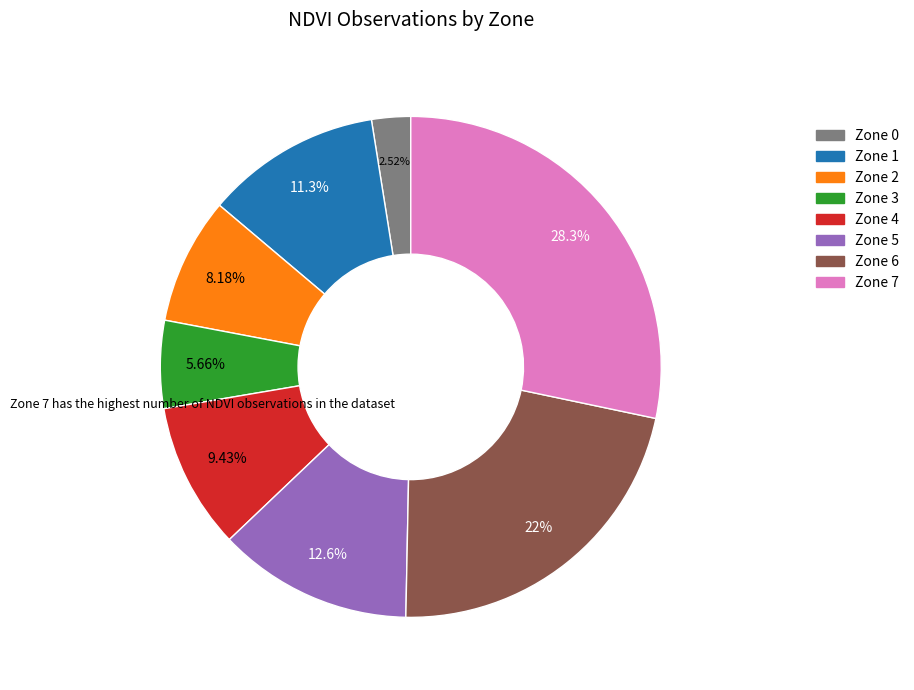

Is the sum of Zone 4 and Zone 2 greater than half?

No